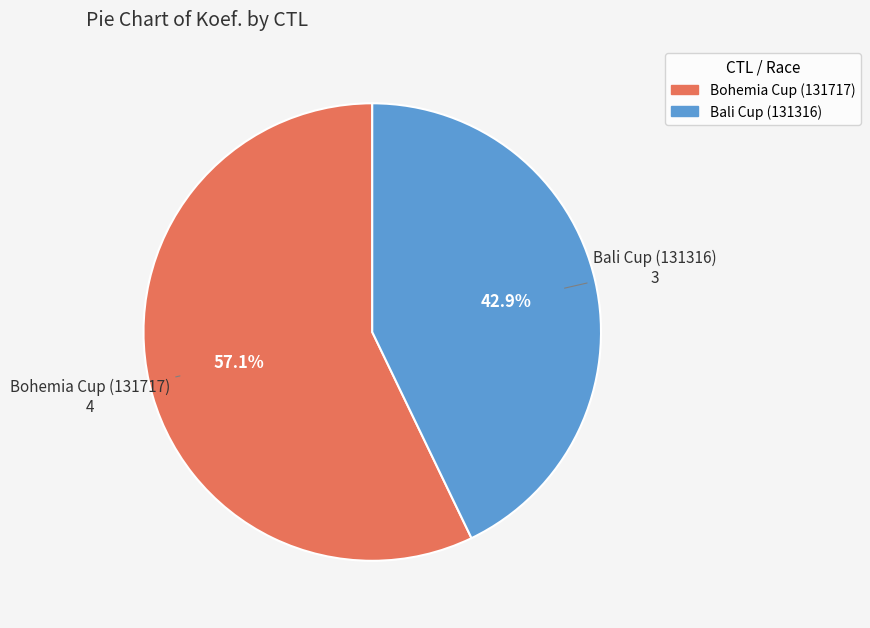

Combined, what portion of the pie is Bohemia Cup (131717) and Bali Cup (131316)?

100.0%